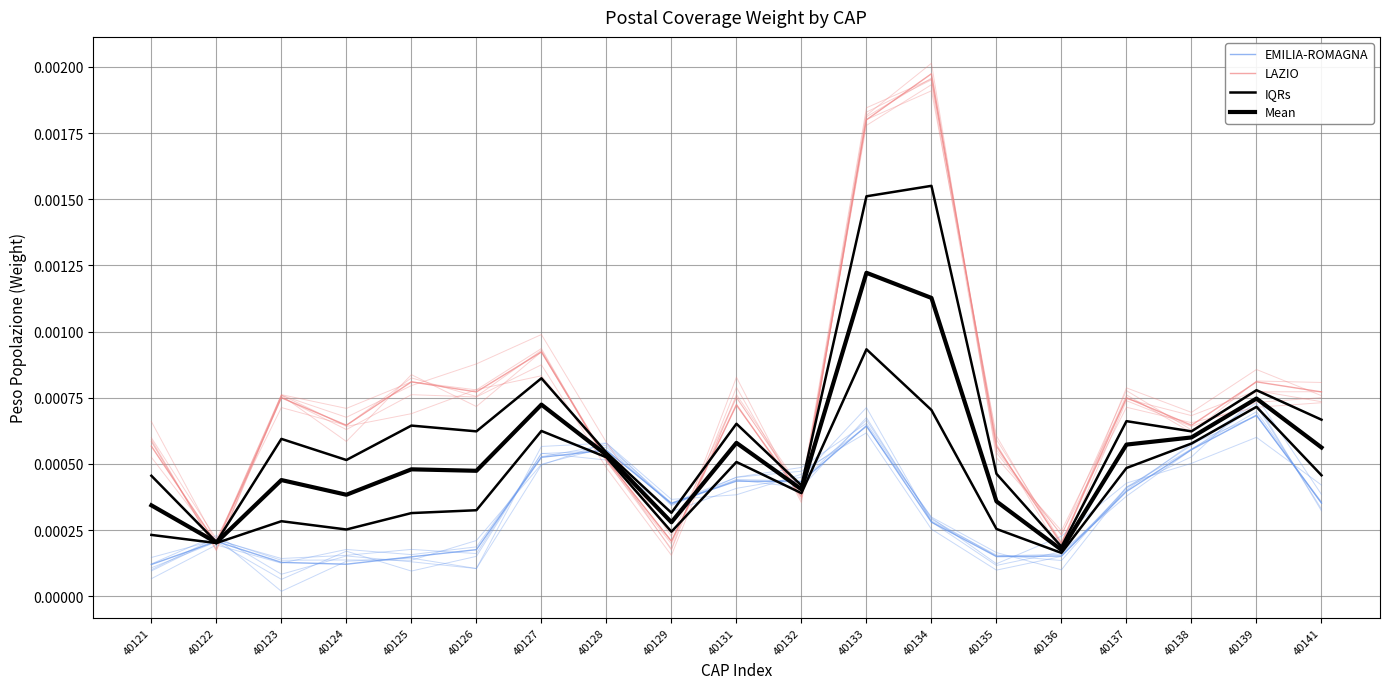

Reading left to right, what are all the values shown in this chart?

EMILIA-ROMAGNA: 40121=0.0	40122=0.0	40123=0.0	40124=0.0	40125=0.0	40126=0.0	40127=0.0	40128=0.0	40129=0.0	40131=0.0	40132=0.0	40133=0.0	40134=0.0	40135=0.0	40136=0.0	40137=0.0	40138=0.0	40139=0.0	40141=0.0
LAZIO: 40121=0.0	40122=0.0	40123=0.0	40124=0.0	40125=0.0	40126=0.0	40127=0.0	40128=0.0	40129=0.0	40131=0.0	40132=0.0	40133=0.0	40134=0.0	40135=0.0	40136=0.0	40137=0.0	40138=0.0	40139=0.0	40141=0.0
IQRs: 40121=0.0	40122=0.0	40123=0.0	40124=0.0	40125=0.0	40126=0.0	40127=0.0	40128=0.0	40129=0.0	40131=0.0	40132=0.0	40133=0.0	40134=0.0	40135=0.0	40136=0.0	40137=0.0	40138=0.0	40139=0.0	40141=0.0
Mean: 40121=0.0	40122=0.0	40123=0.0	40124=0.0	40125=0.0	40126=0.0	40127=0.0	40128=0.0	40129=0.0	40131=0.0	40132=0.0	40133=0.0	40134=0.0	40135=0.0	40136=0.0	40137=0.0	40138=0.0	40139=0.0	40141=0.0